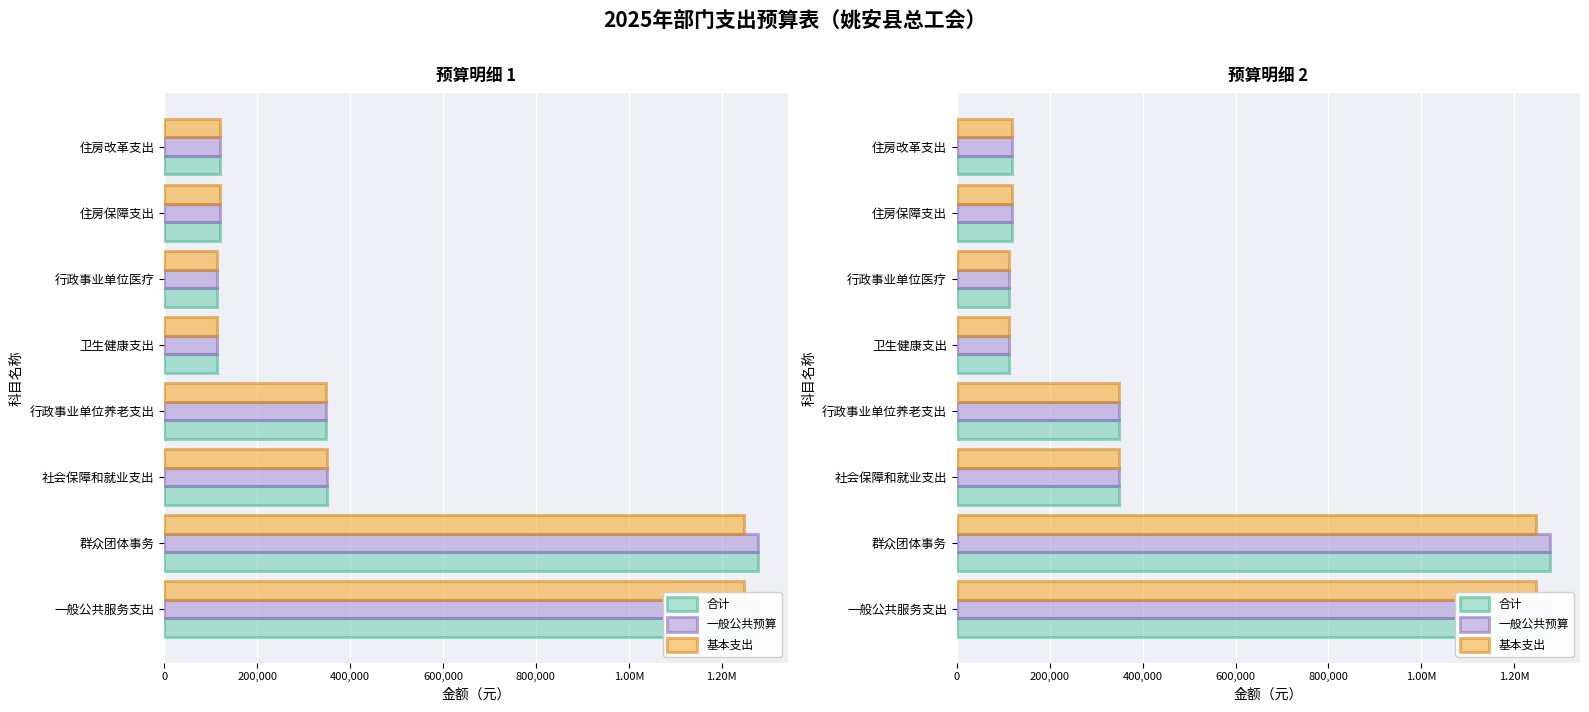

Is the value of 一般公共预算 at 行政事业单位养老支出 greater than the value of 基本支出 at 行政事业单位医疗?

Yes